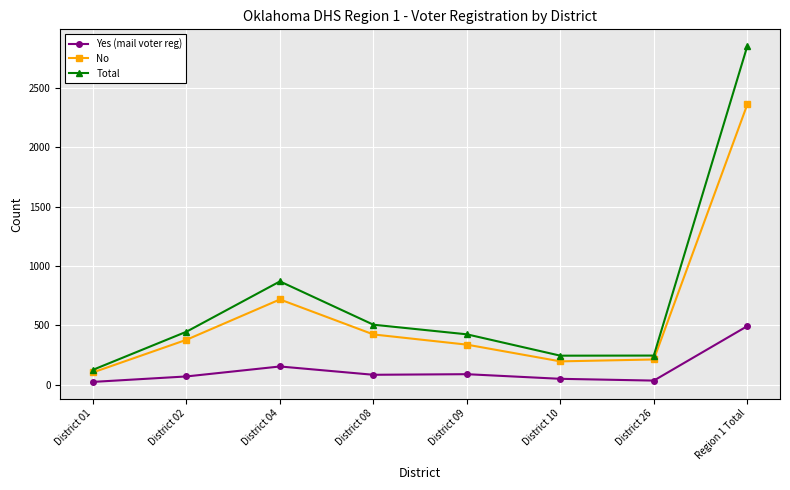

Rank the series by their maximum value, from highest to lowest.

Total, No, Yes (mail voter reg)